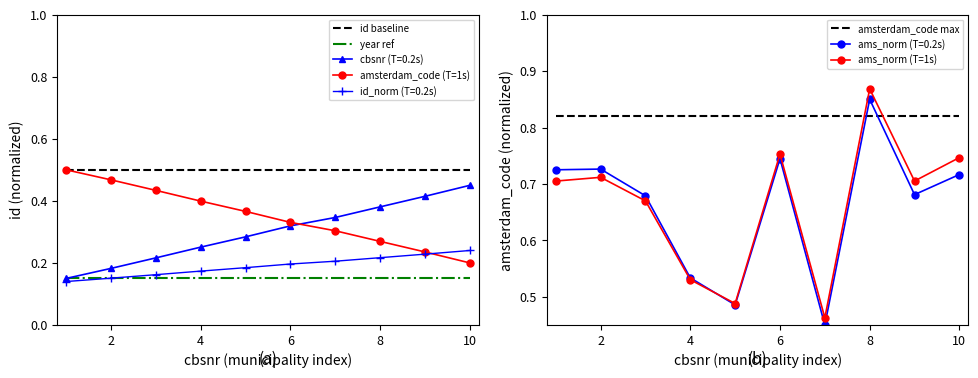

The value of cbsnr (T=0.2s) at 8 is 0.2. True or false?

False